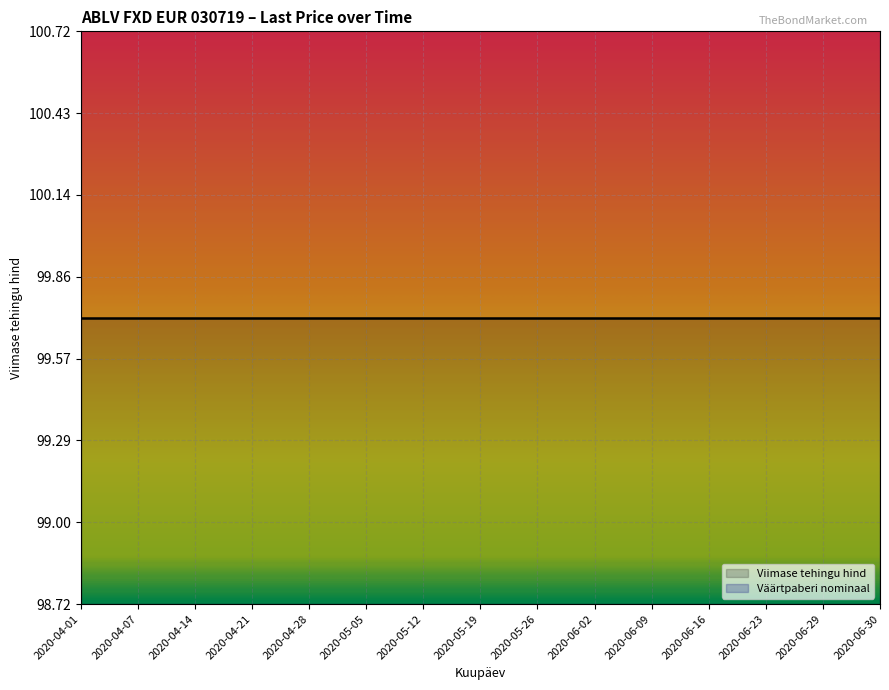

Which has a higher value, 2020-06-09 or 2020-05-26?

2020-06-09